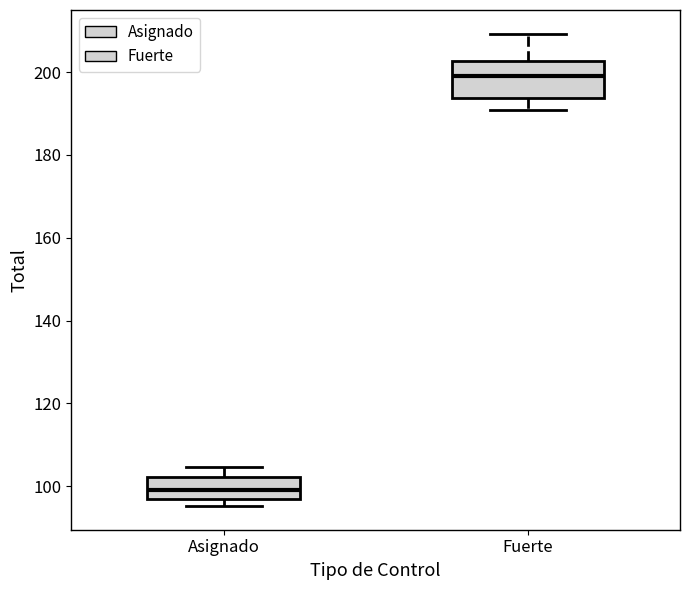

Which box has the highest median line?

Fuerte